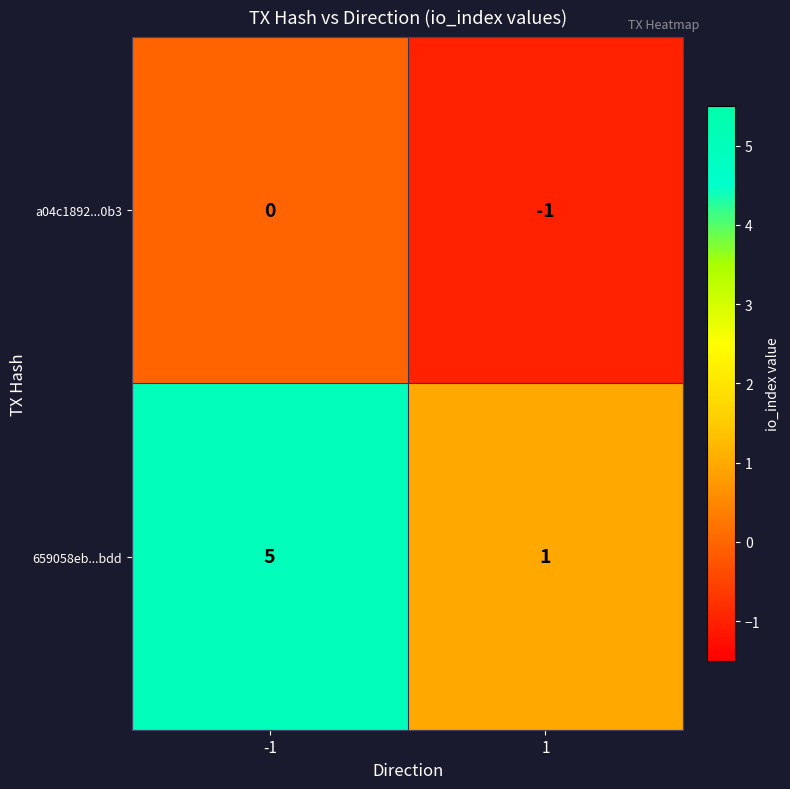

What is the difference between the maximum and minimum values in the 659058eb...bdd series?

4